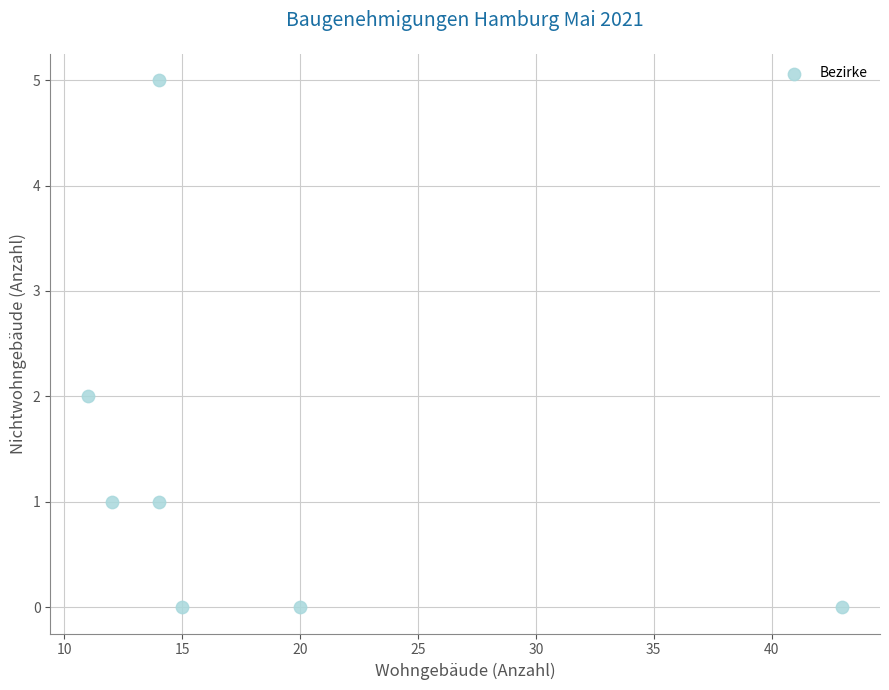

What is the range of X values (max minus min)?

32